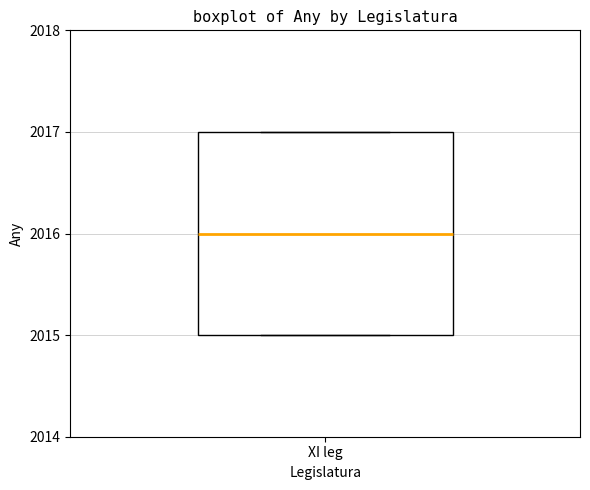

Read this box plot against the y-axis: the position of the median line, the range covered by the box, and the ends of both whiskers. The values are not printed on the chart, so give them approximately, as read against the axis.

median 2016, box 2015 to 2017, whiskers 2015 to 2017